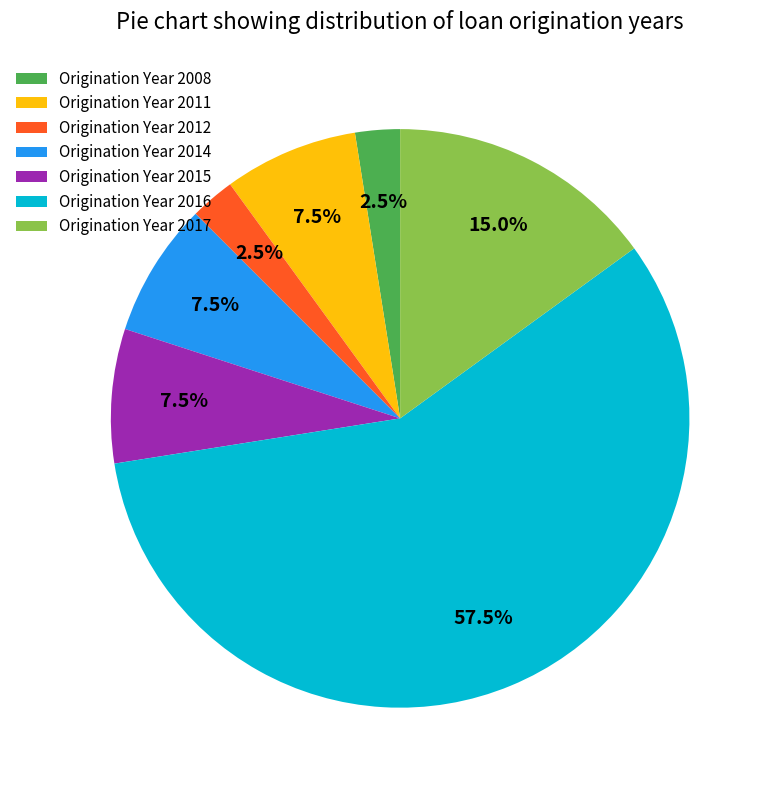

Which slice is the largest?

Origination Year 2016